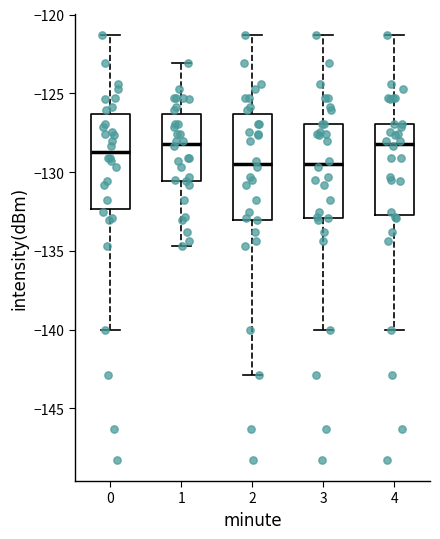

Which box is the tallest, from its lower edge to its upper edge?

2